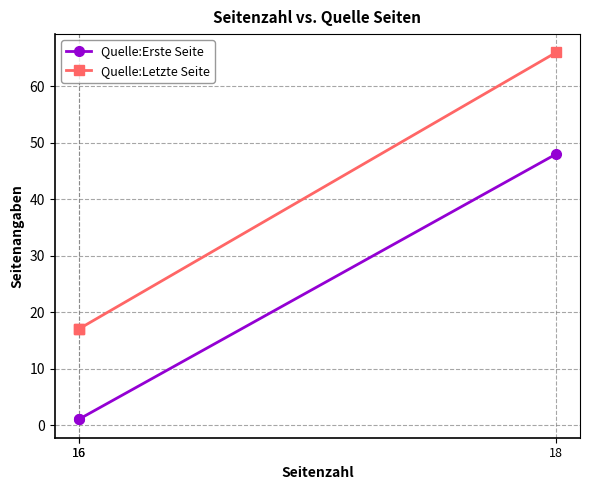

Is this an area chart (filled region under the line)?

No